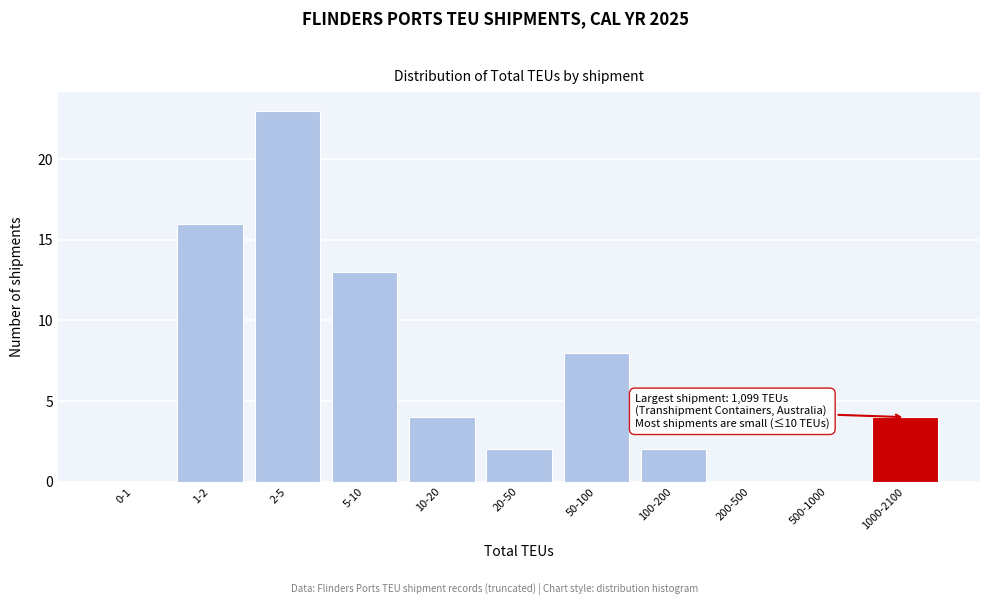

Reading left to right, extract all data points from this chart.

0-1=0	1-2=16	2-5=23	5-10=13	10-20=4	20-50=2	50-100=8	100-200=2	200-500=0	500-1000=0	1000-2100=4